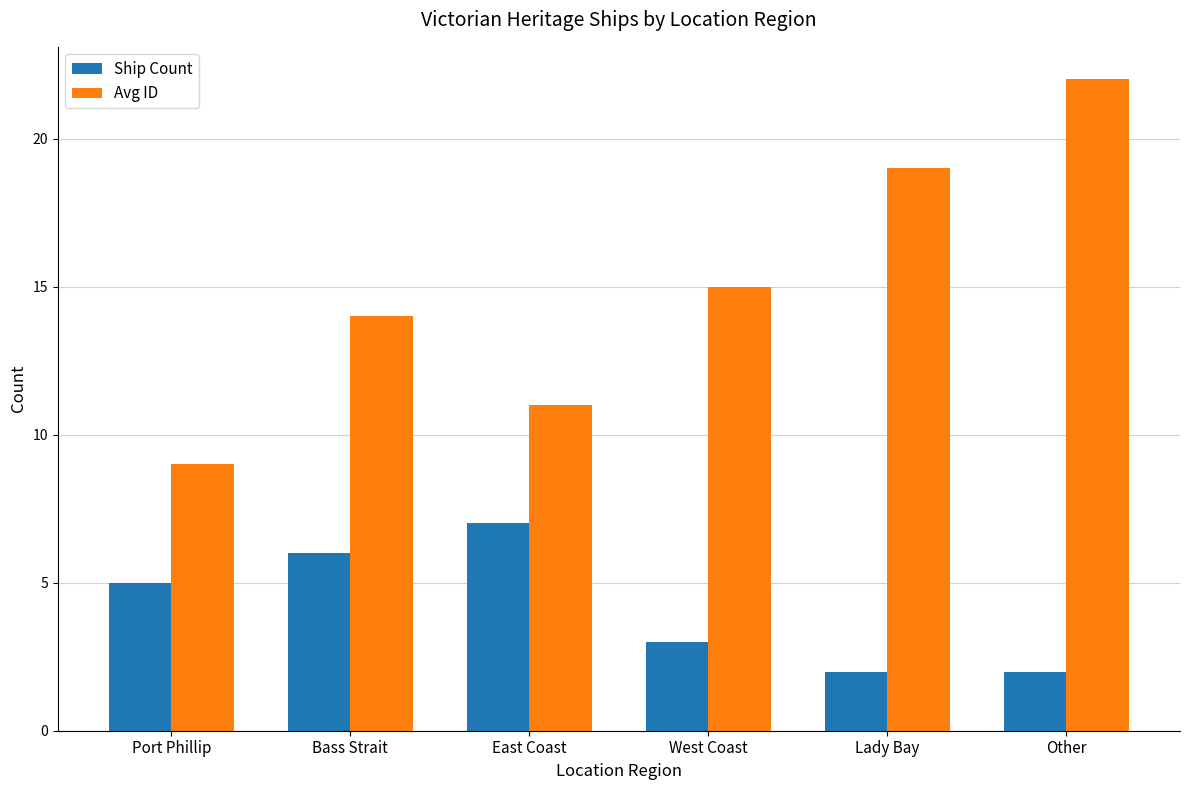

Which series has the largest range (max minus min)?

Avg ID